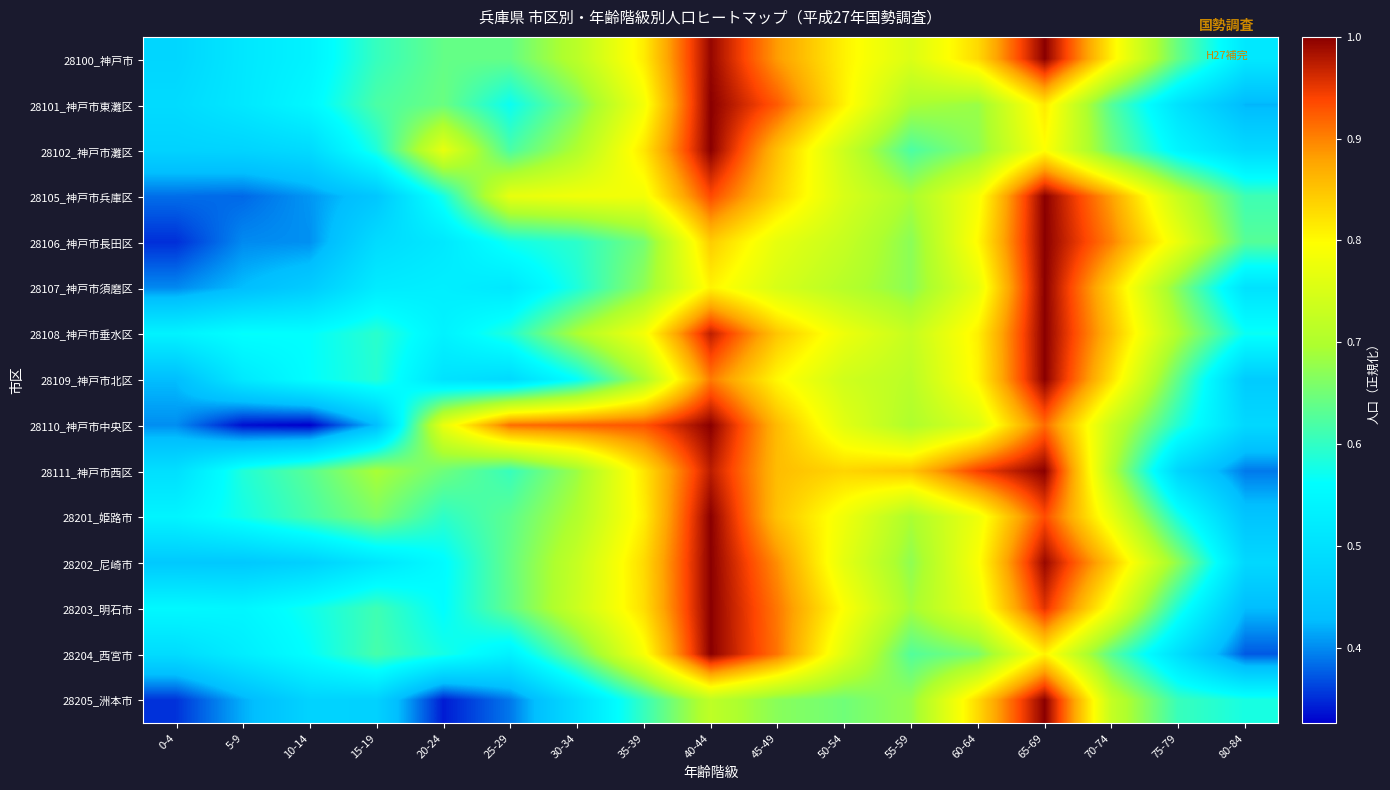

At which category is the sum across all series the highest?

65-69